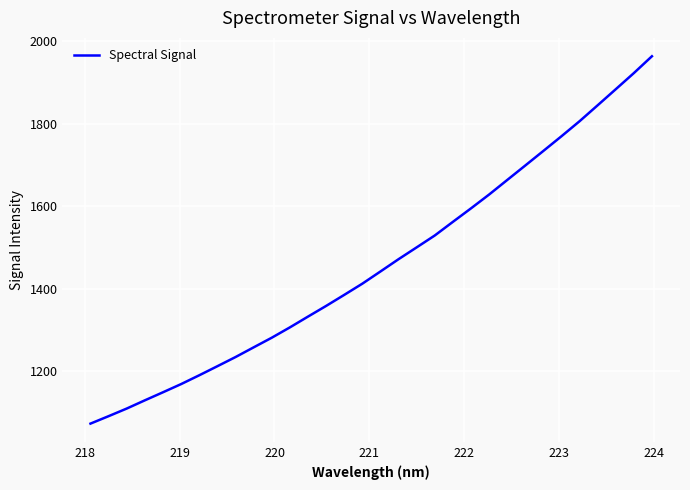

What is the difference between the maximum and minimum values?

889.0